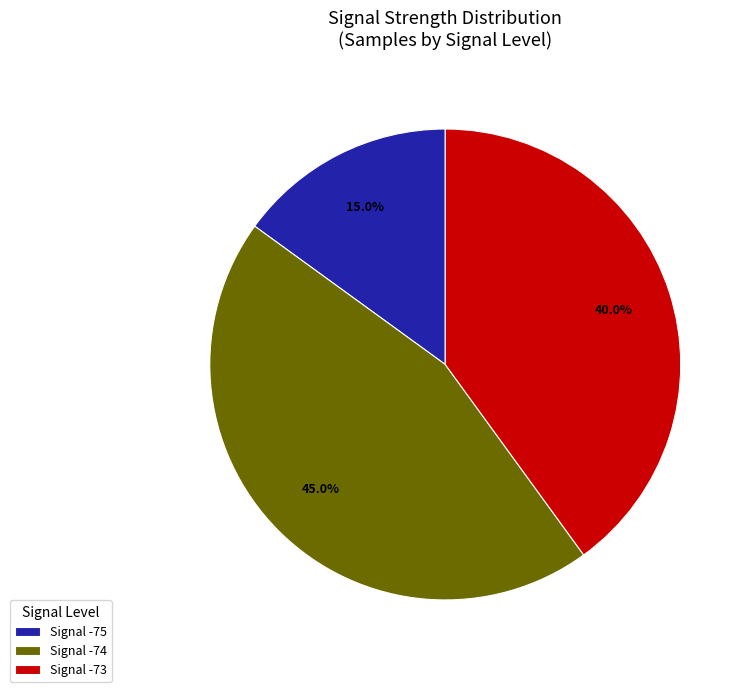

Approximately how many times larger is the value at Signal -74 compared to Signal -75?

3.0